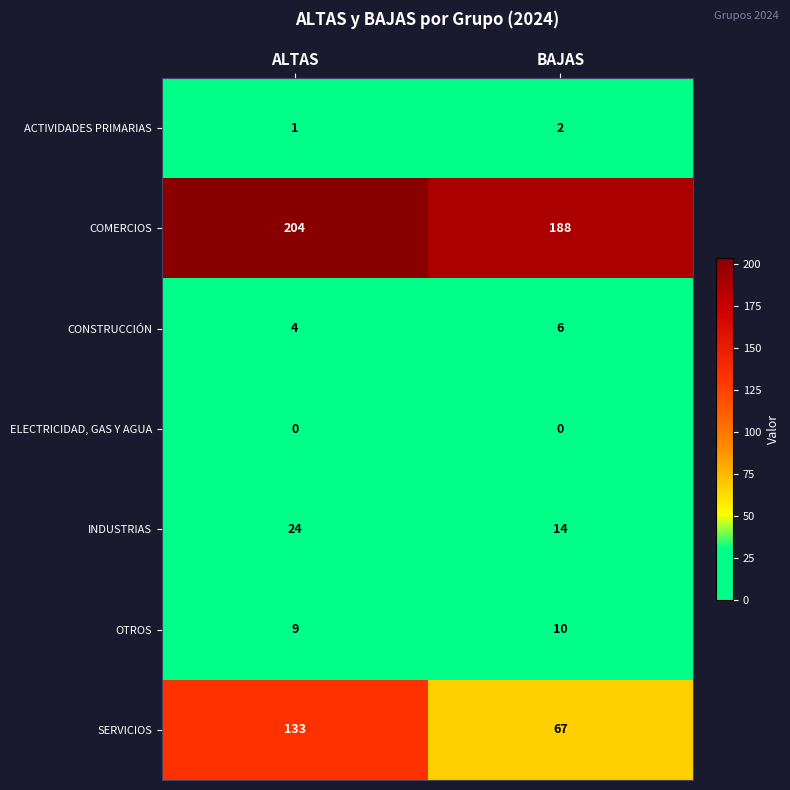

How many series are shown in this chart?

7